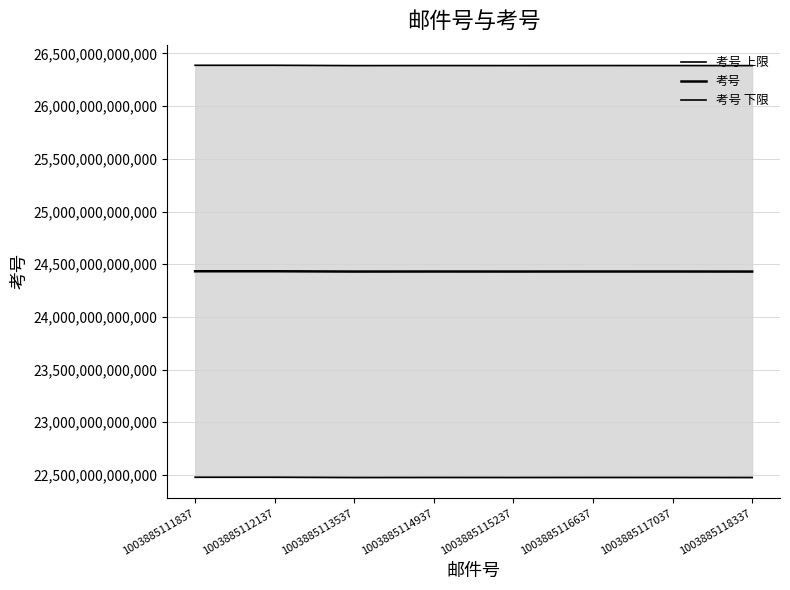

List the labels in order of 考号 上限 value, largest first.

1003885112137, 1003885111837, 1003885116637, 1003885117037, 1003885114937, 1003885115237, 1003885113537, 1003885118337